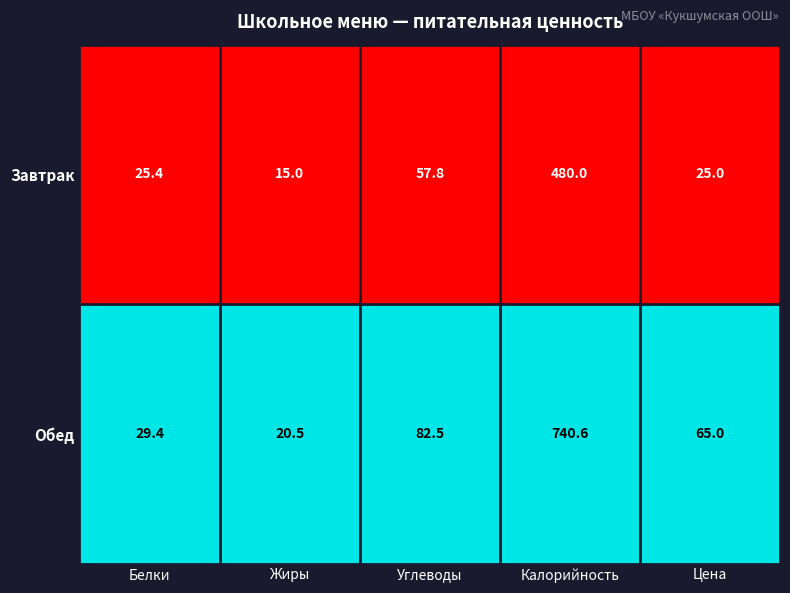

Is the value of Завтрак at Цена greater than the value of Обед at Жиры?

Yes